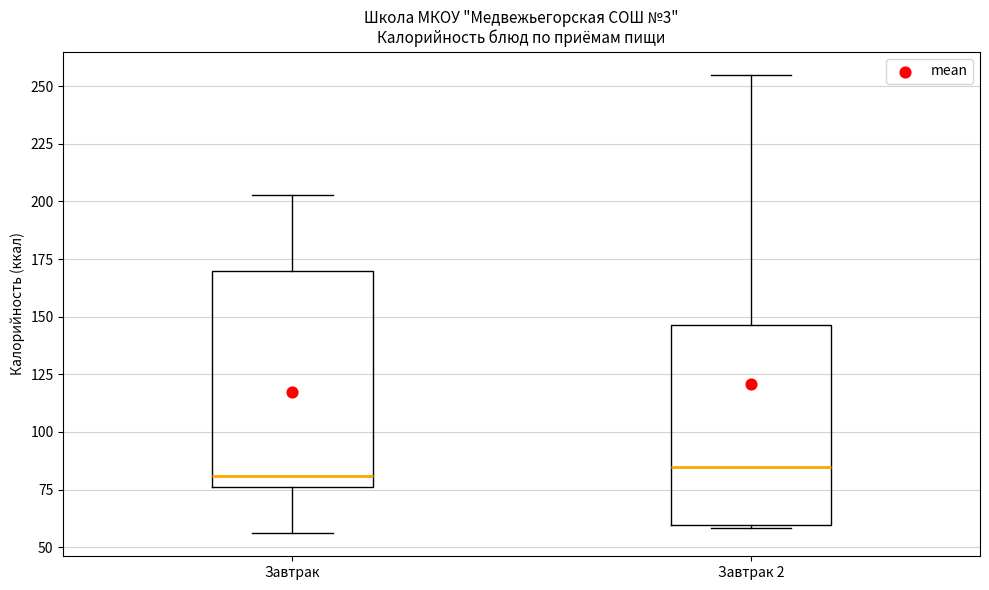

Reading left to right, read every box against the y-axis: the position of its median line, the range the box covers, and the ends of its whiskers. The values are not printed on the chart, so give them approximately, as read against the axis.

Завтрак: median 80, box 75 to 170, whiskers 55 to 205
Завтрак 2: median 85, box 60 to 145, whiskers 60 to 255